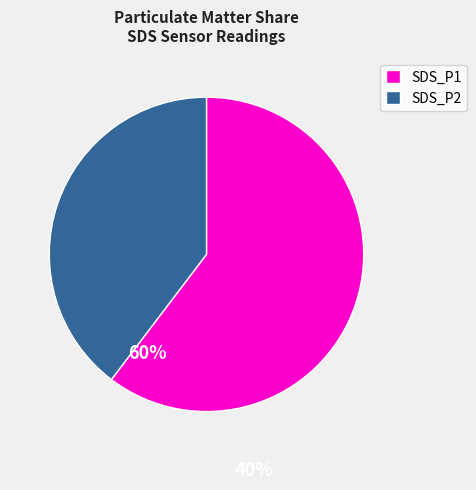

Which has a higher value, SDS_P2 or SDS_P1?

SDS_P1